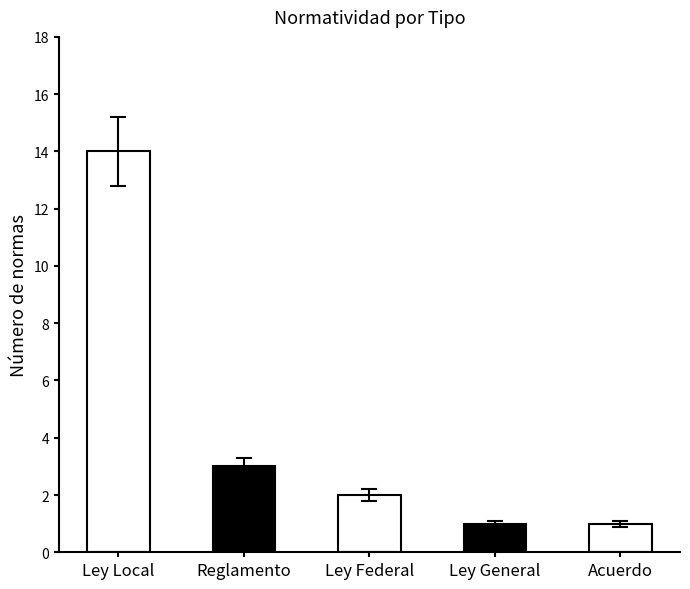

What is the difference between the second highest and minimum values?

2